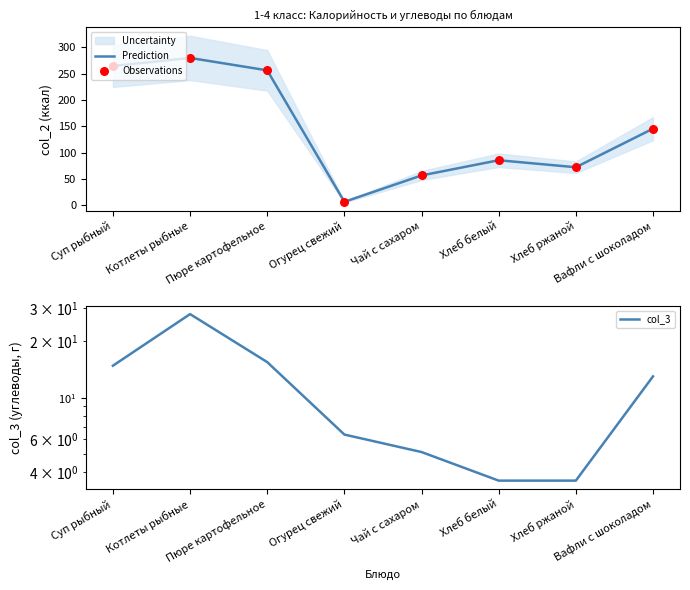

What is the total value across all series at Котлеты рыбные?

587.7